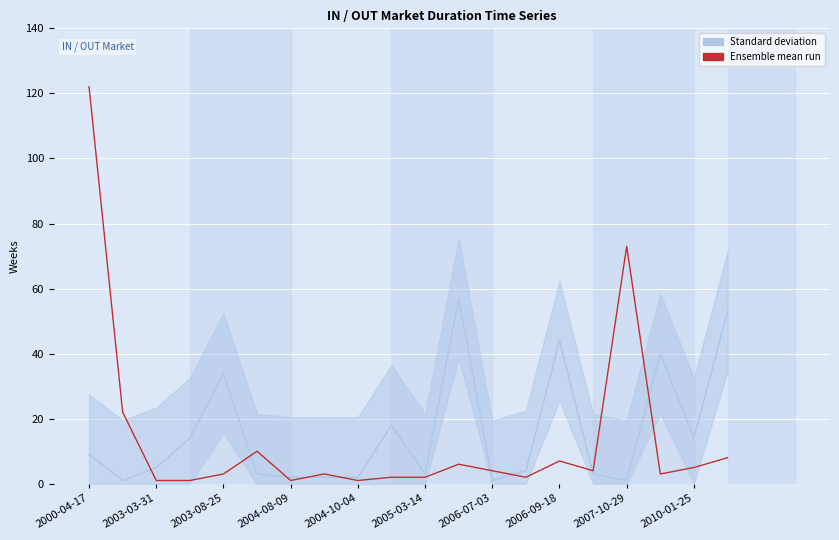

What is the difference between the maximum and second lowest values in the IN weeks series?

56